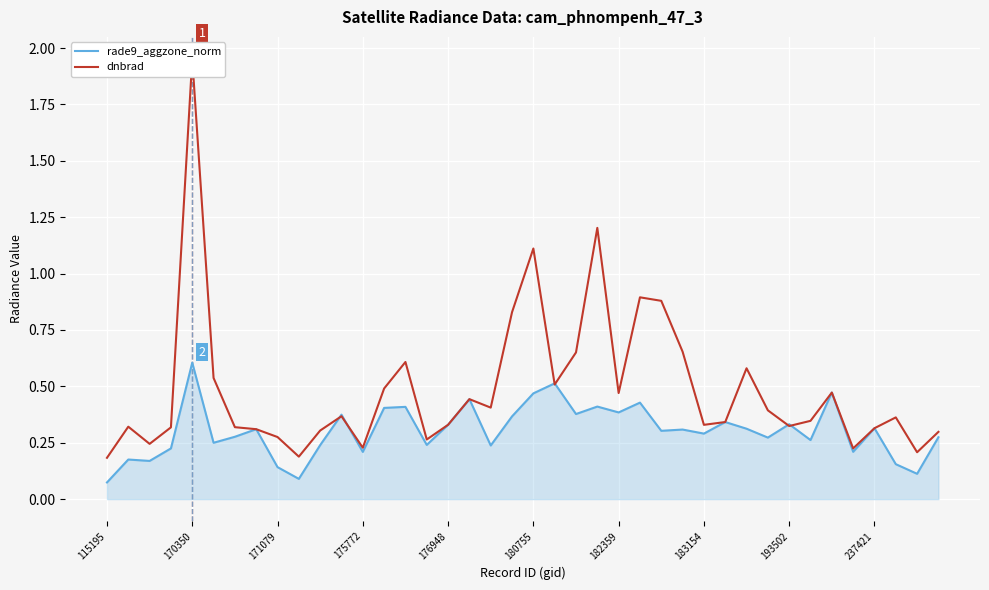

The rade9_aggzone_norm series shows 0.4 at 182359. True or false?

True